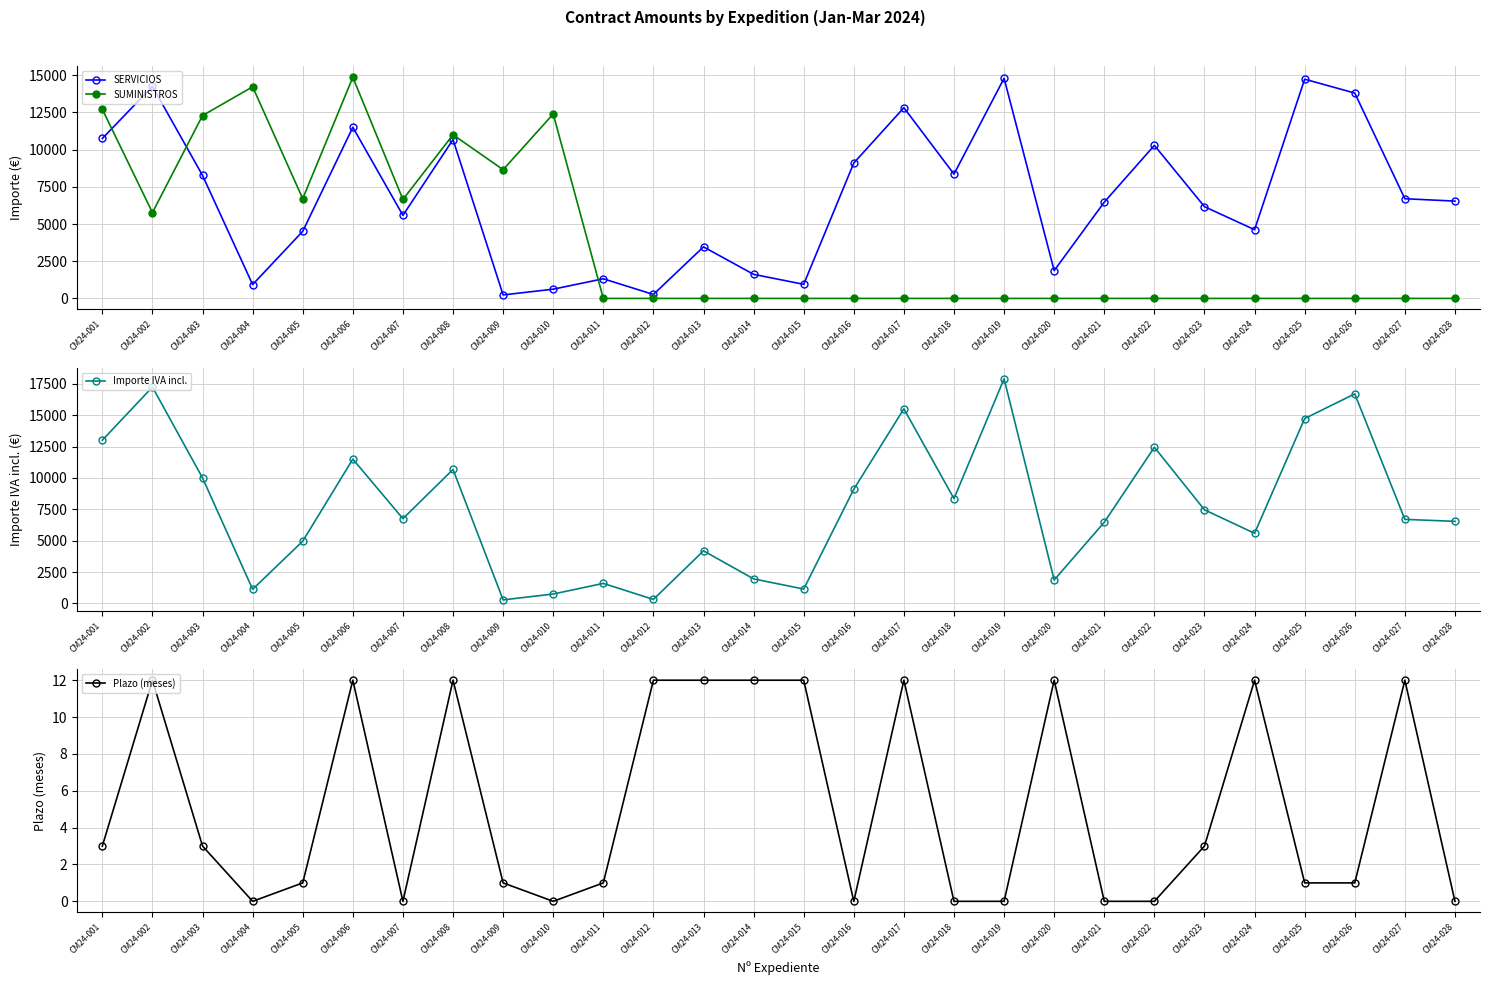

What is the difference between the highest and lowest values at CM24-023?

7459.6